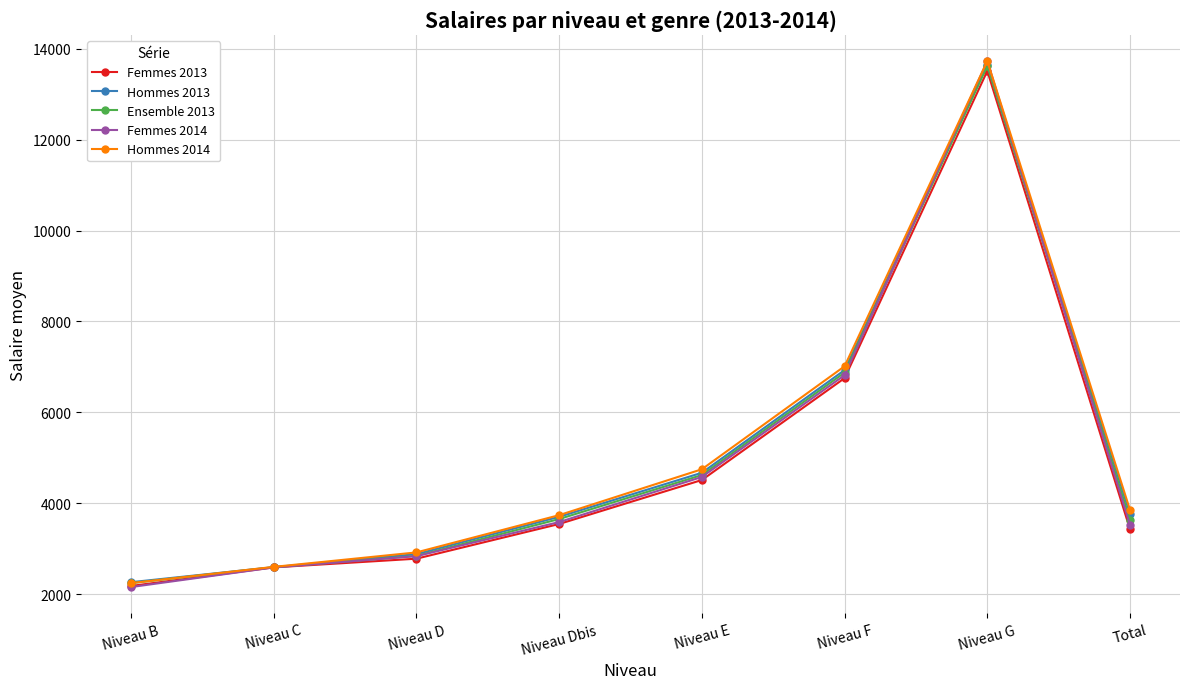

The Femmes 2014 series shows 3009 at Niveau B. True or false?

False